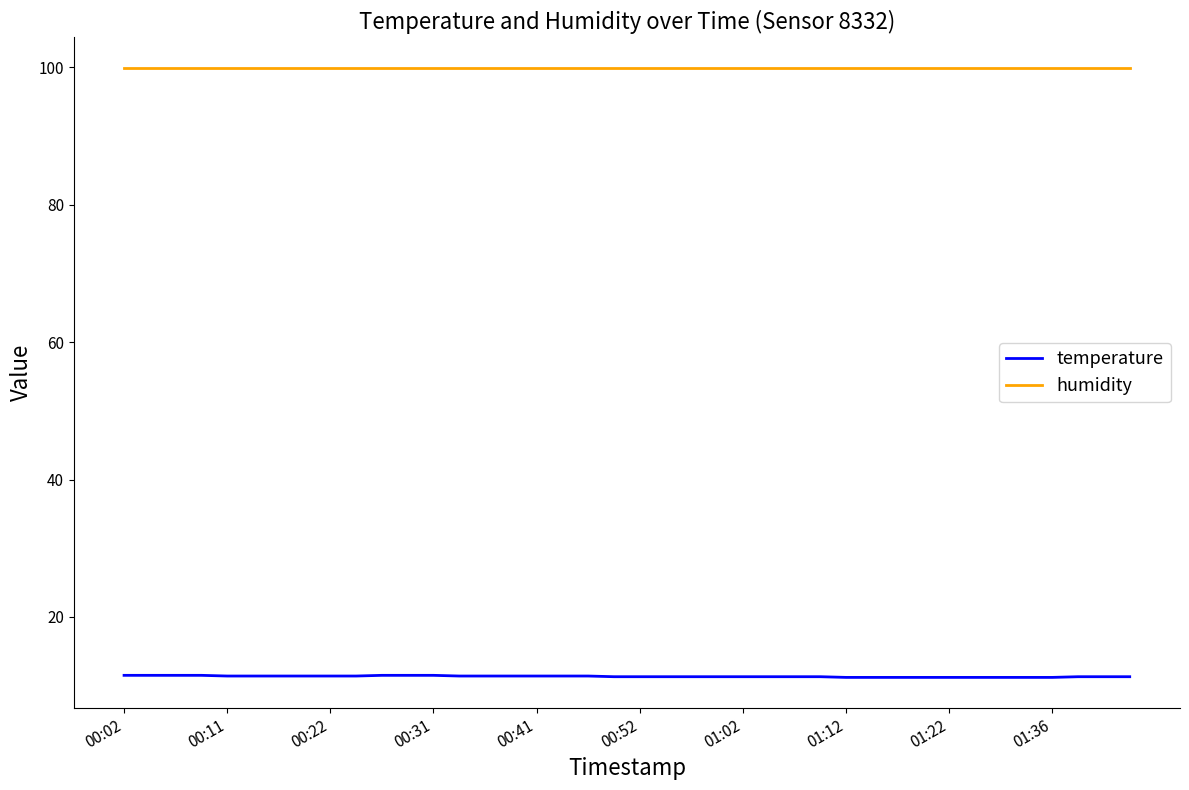

Is this an area chart (filled region under the line)?

No